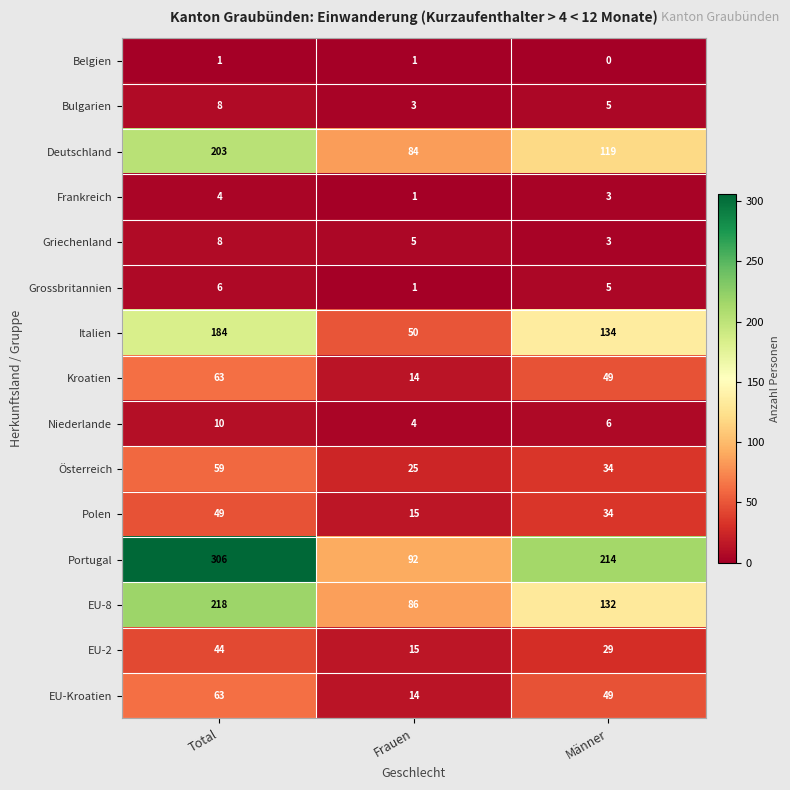

Count the Belgien values in the range 0 to 1.

3